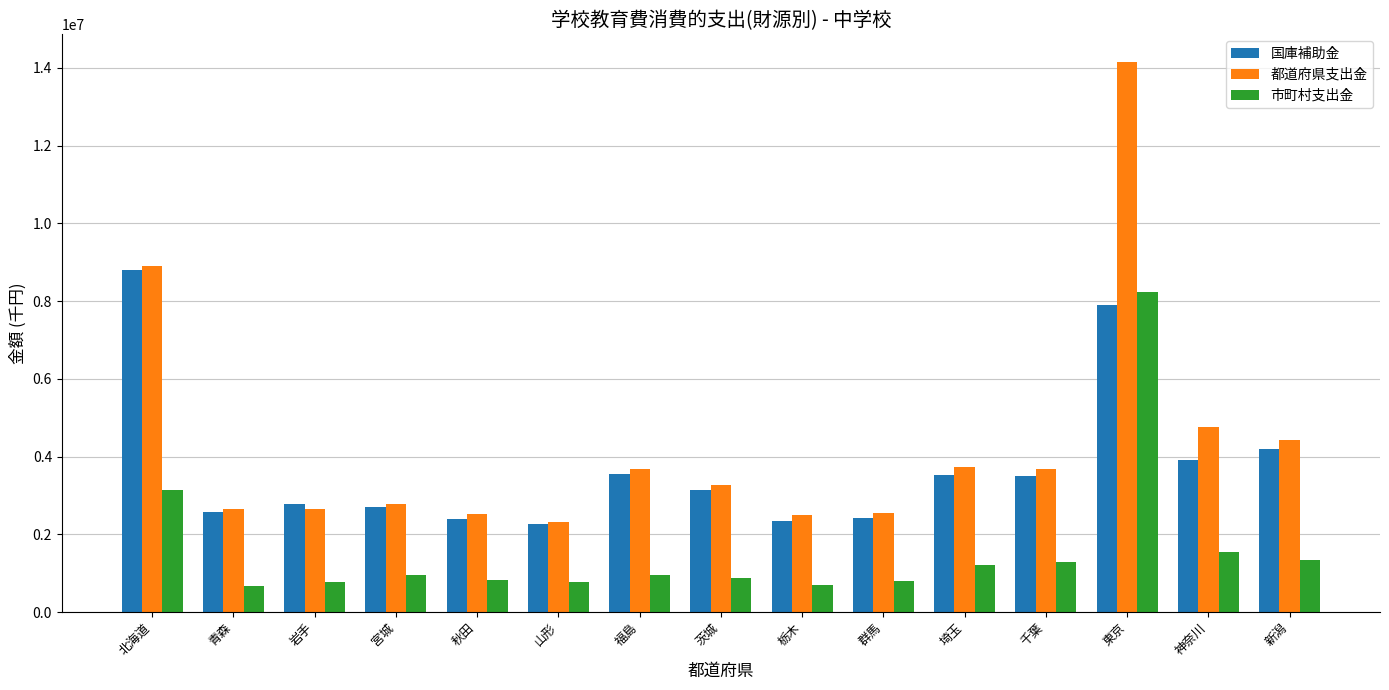

Where does the 市町村支出金 series first go above 939863?

北海道